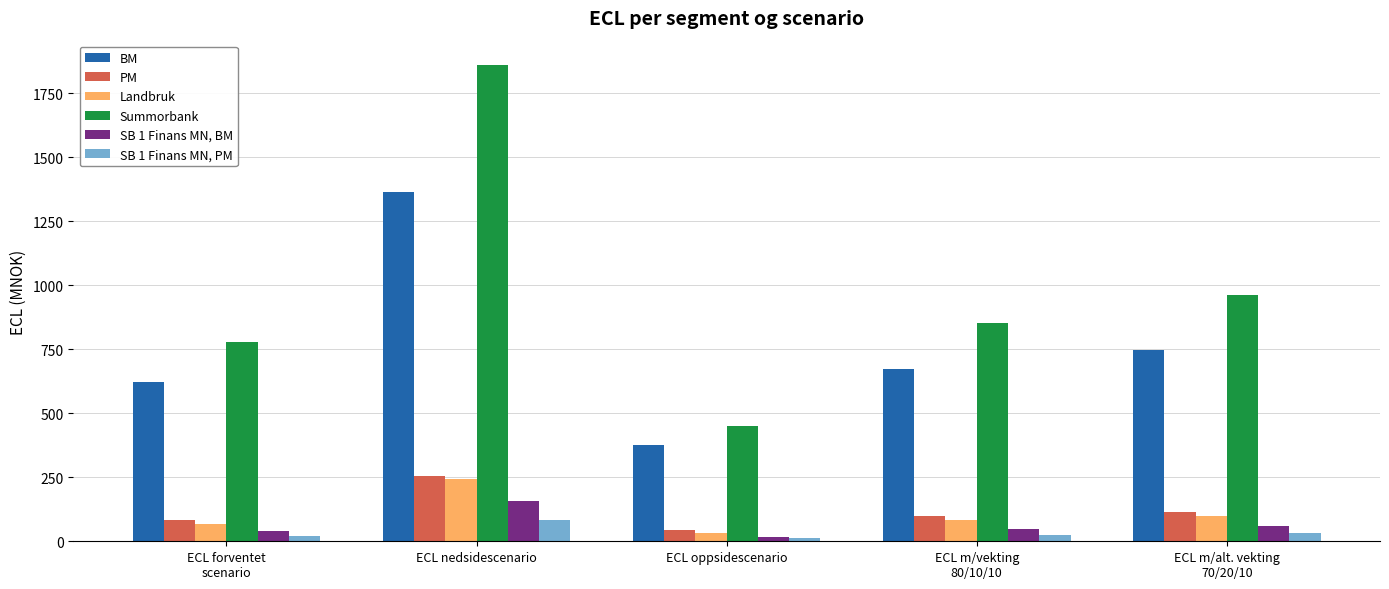

What is the sum of the PM values at ECL forventet
scenario and ECL nedsidescenario?

338